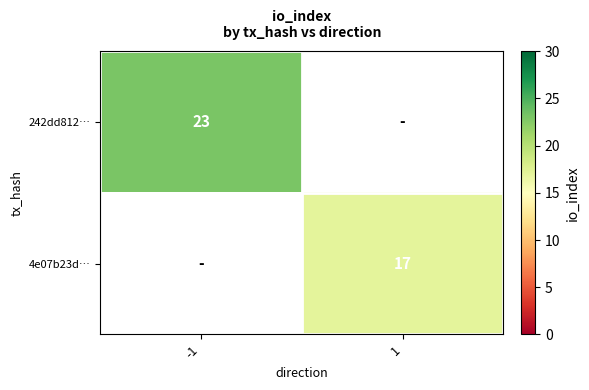

True or false: 242dd812… has a value of 23 at -1.

True